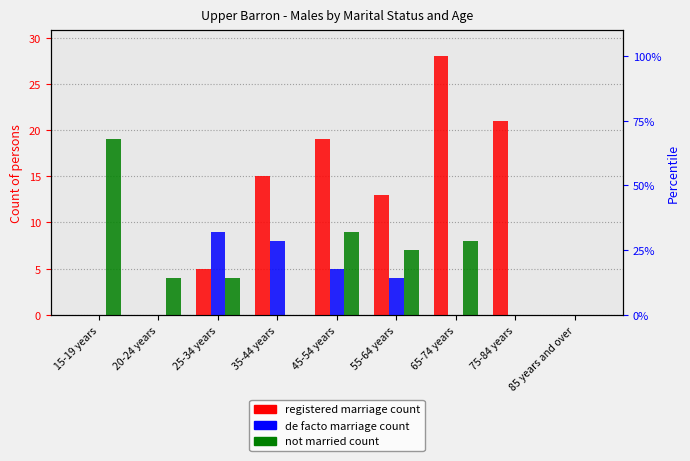

What is the difference between the maximum and minimum values in the Not married series?

19